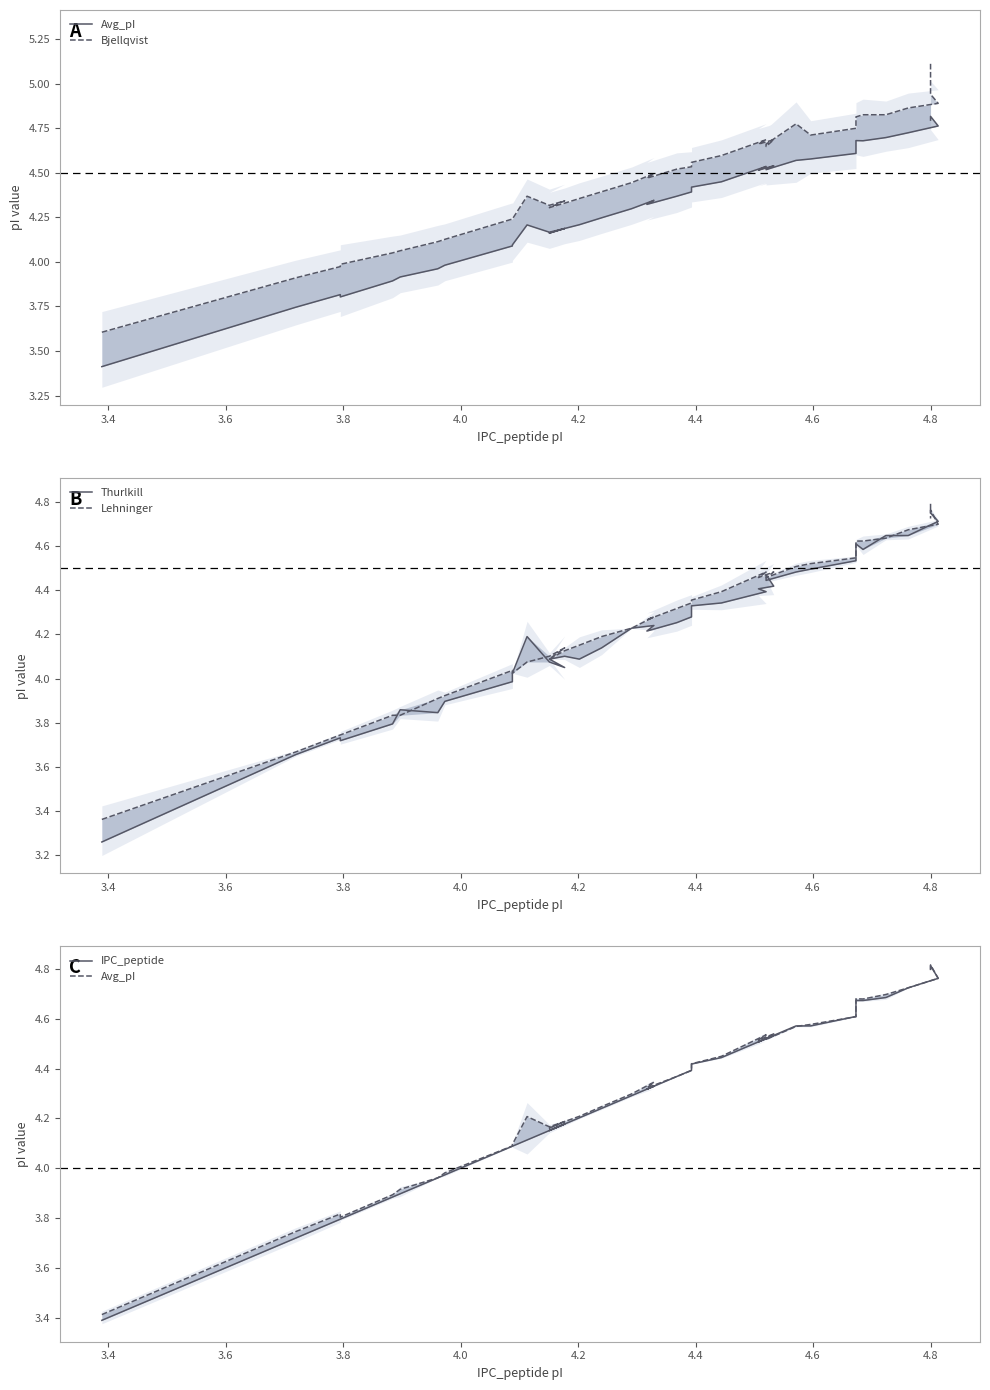

What is the difference between the second highest and second lowest values in the IPC_peptide series?

1.1